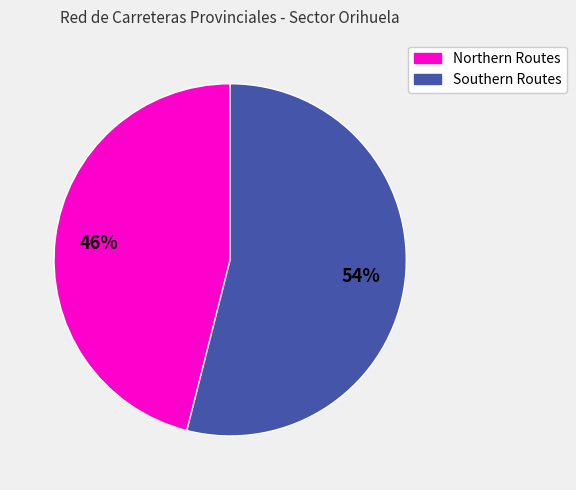

To the nearest percent, what is the difference between the largest and smallest slice percentages?

8%